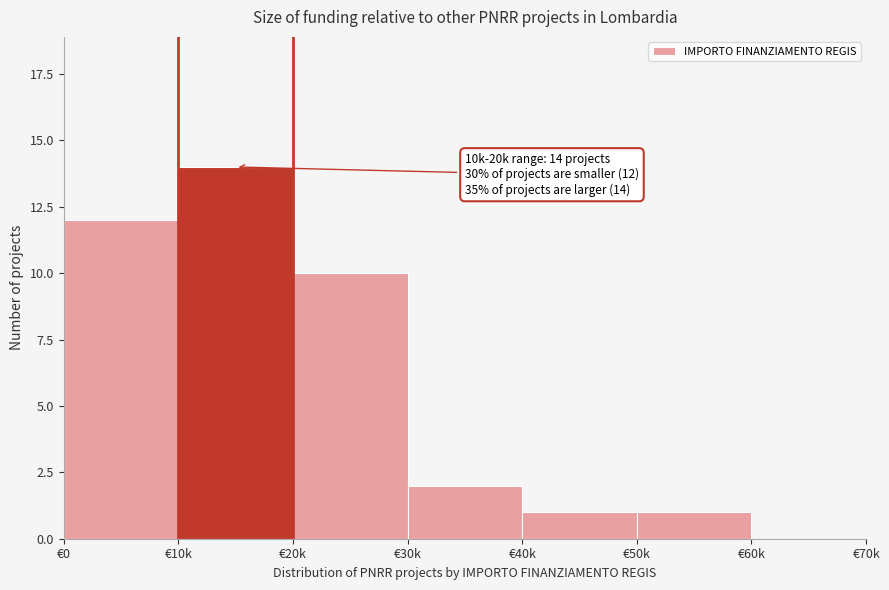

Reading left to right, list all the values displayed in this chart.

€0=12	€10k=14	€20k=10	€30k=2	€40k=1	€50k=1	€60k=0